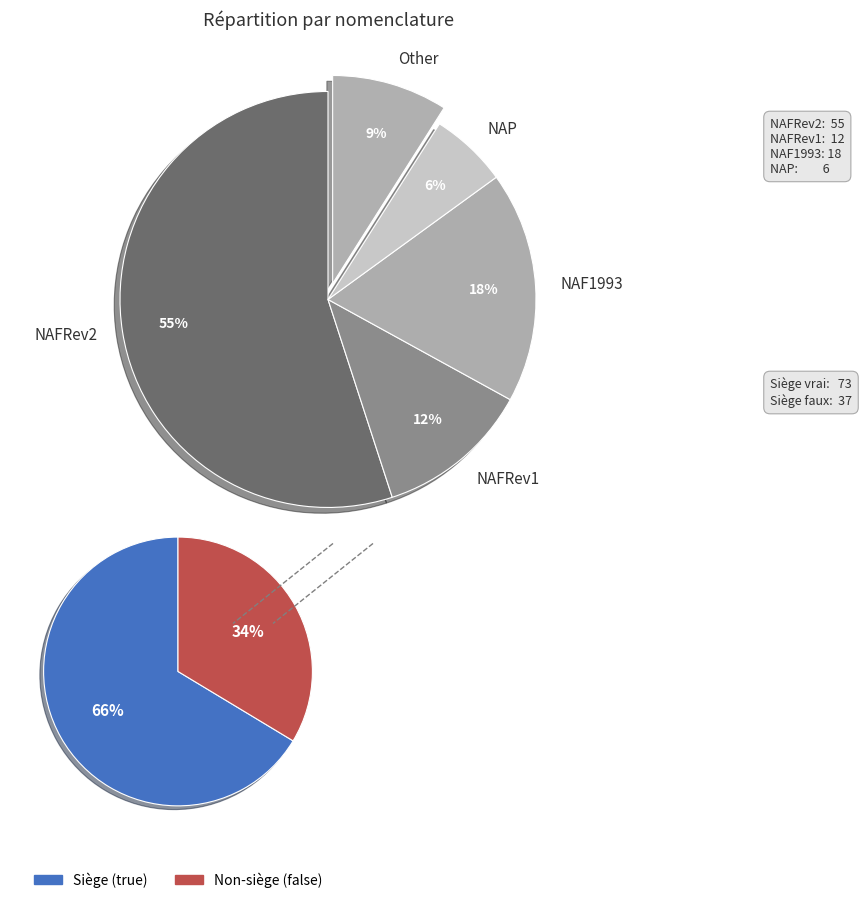

To the nearest percent, what is the average slice percentage?

50%